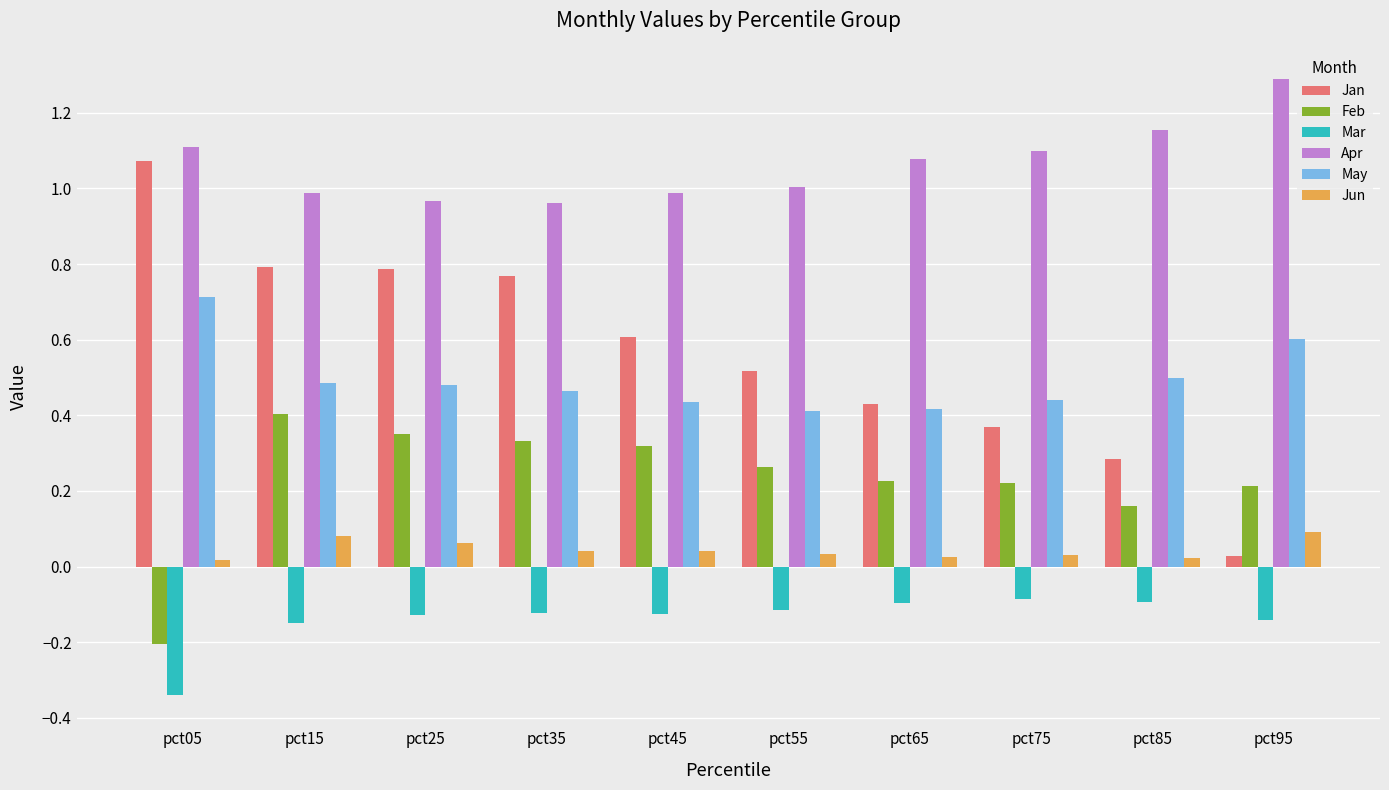

What is the difference between the maximum and minimum values in the Feb series?

0.6